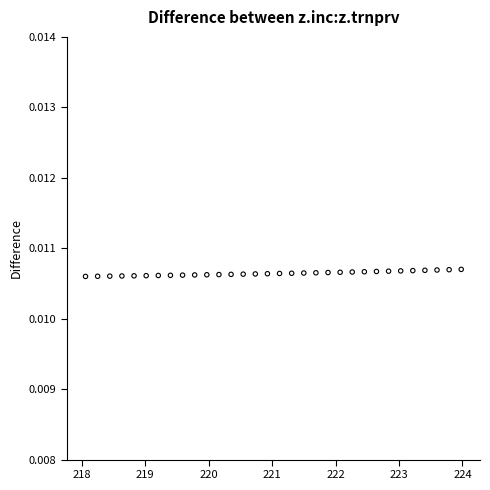

What is the range of X values (max minus min)?

5.9